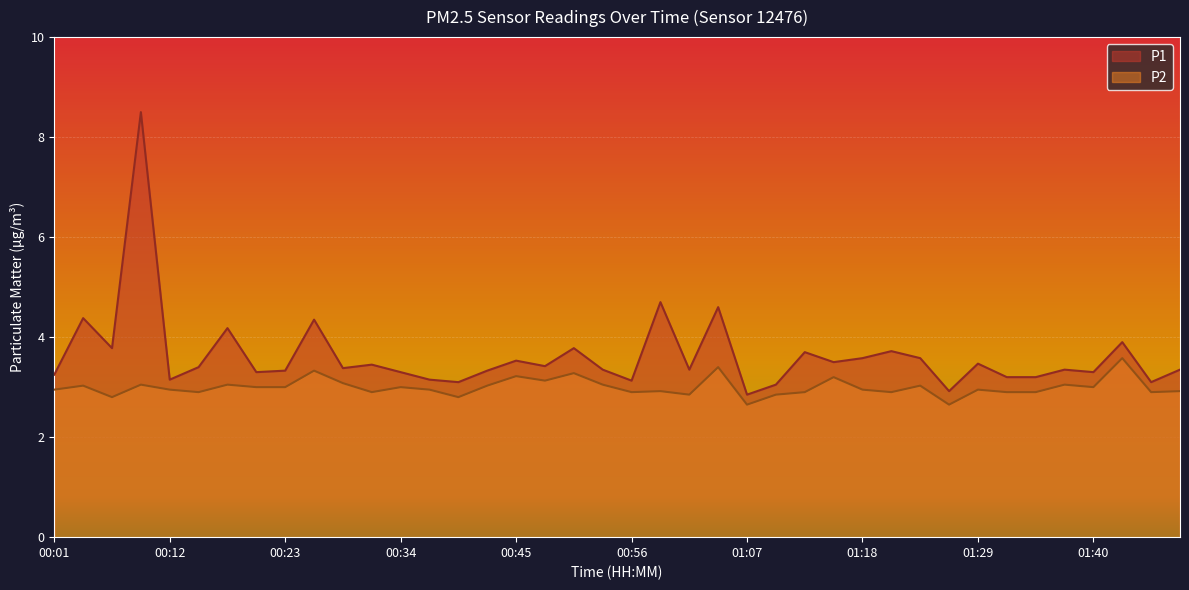

In P1, how many points are higher than both neighbors (excluding endpoints)?

14